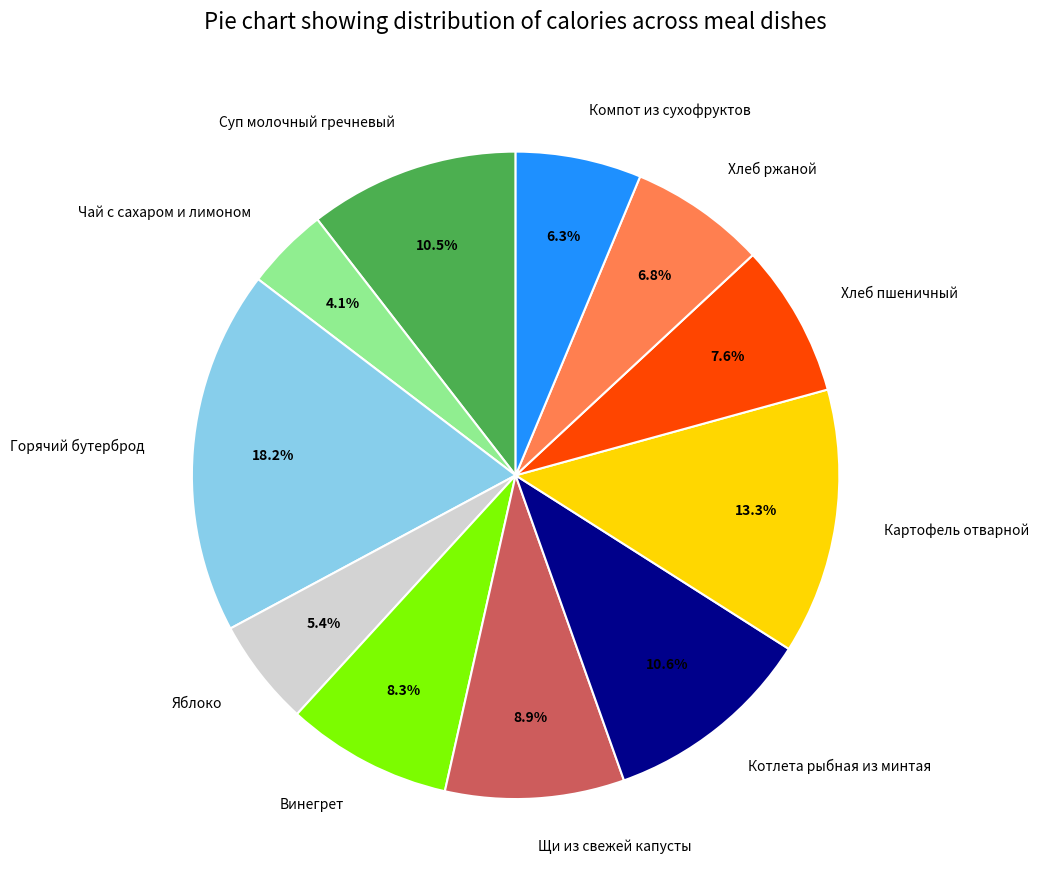

Which category has the smallest portion of the pie?

Чай с сахаром и лимоном